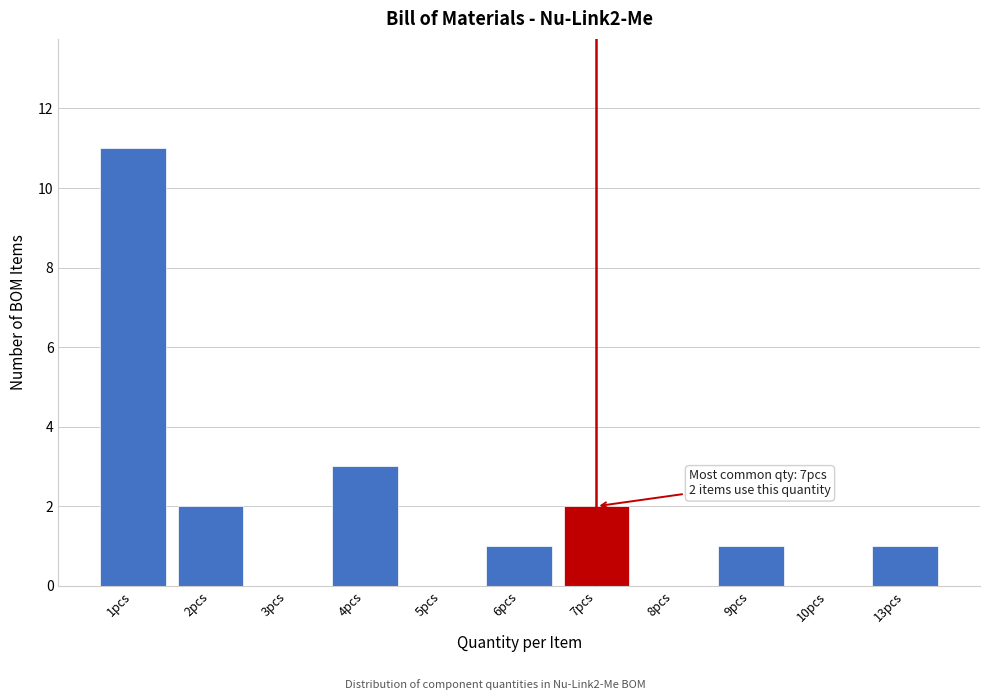

Reading left to right, list all the values displayed in this chart.

1pcs=11	2pcs=2	3pcs=0	4pcs=3	5pcs=0	6pcs=1	7pcs=2	8pcs=0	9pcs=1	10pcs=0	13pcs=1